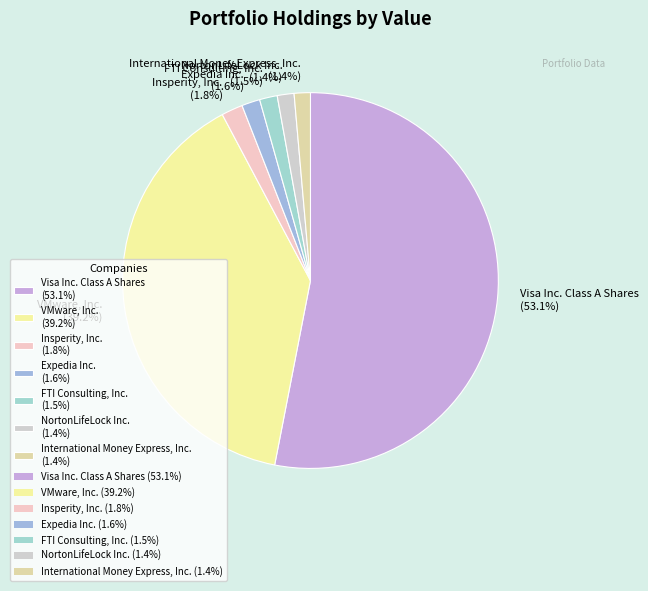

Combined, what portion of the pie is Expedia Inc. and International Money Express, Inc.?

3.0%